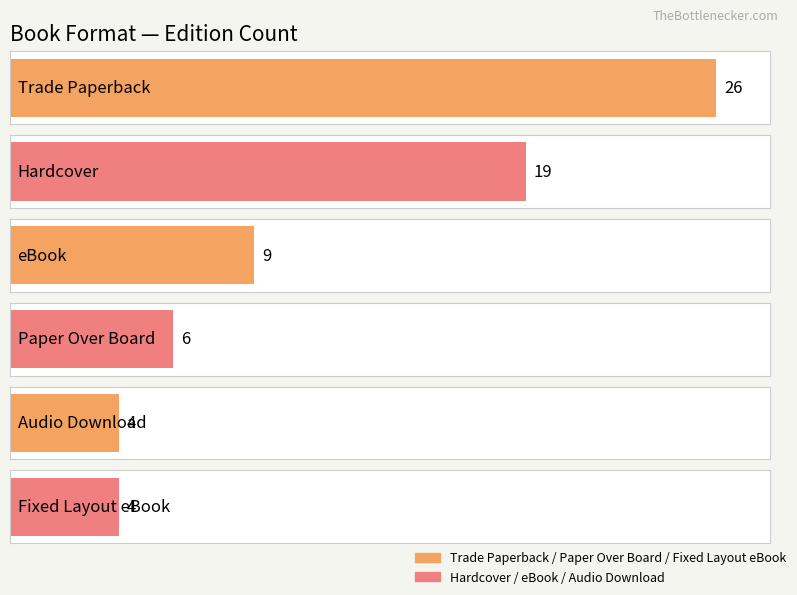

Are the bars horizontal?

Yes